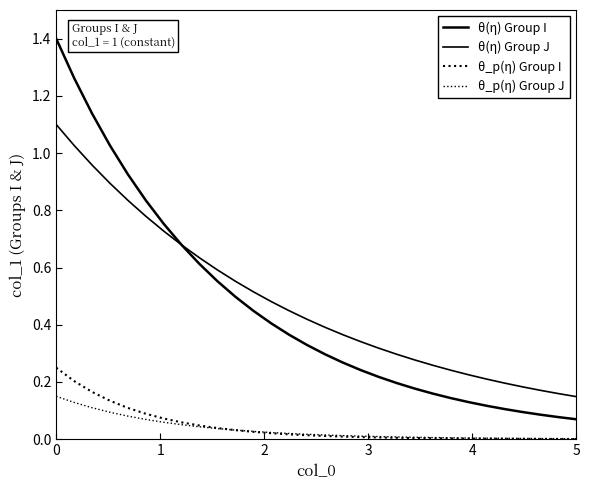

What is the value of the θ_p(η) Group I point at the 4th from the left?

0.1